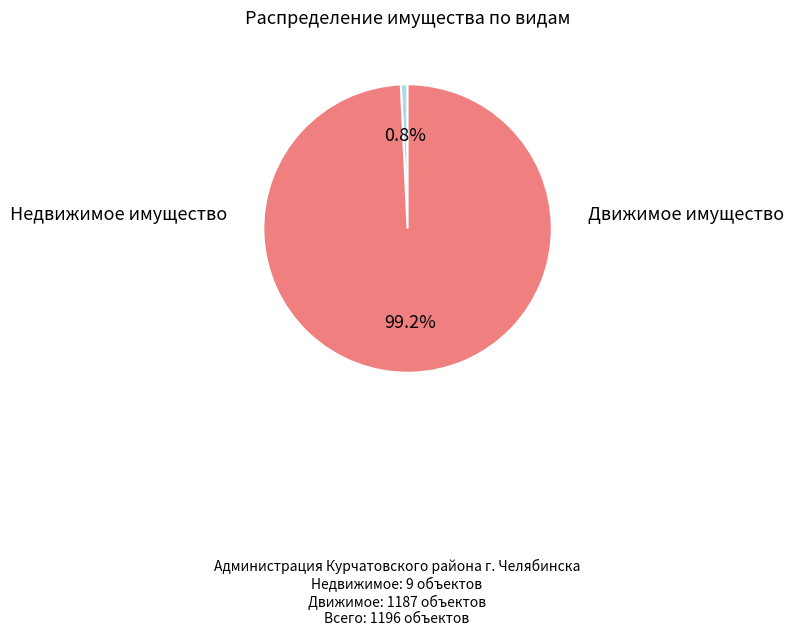

Is there any slice that represents more than half of the pie?

Yes